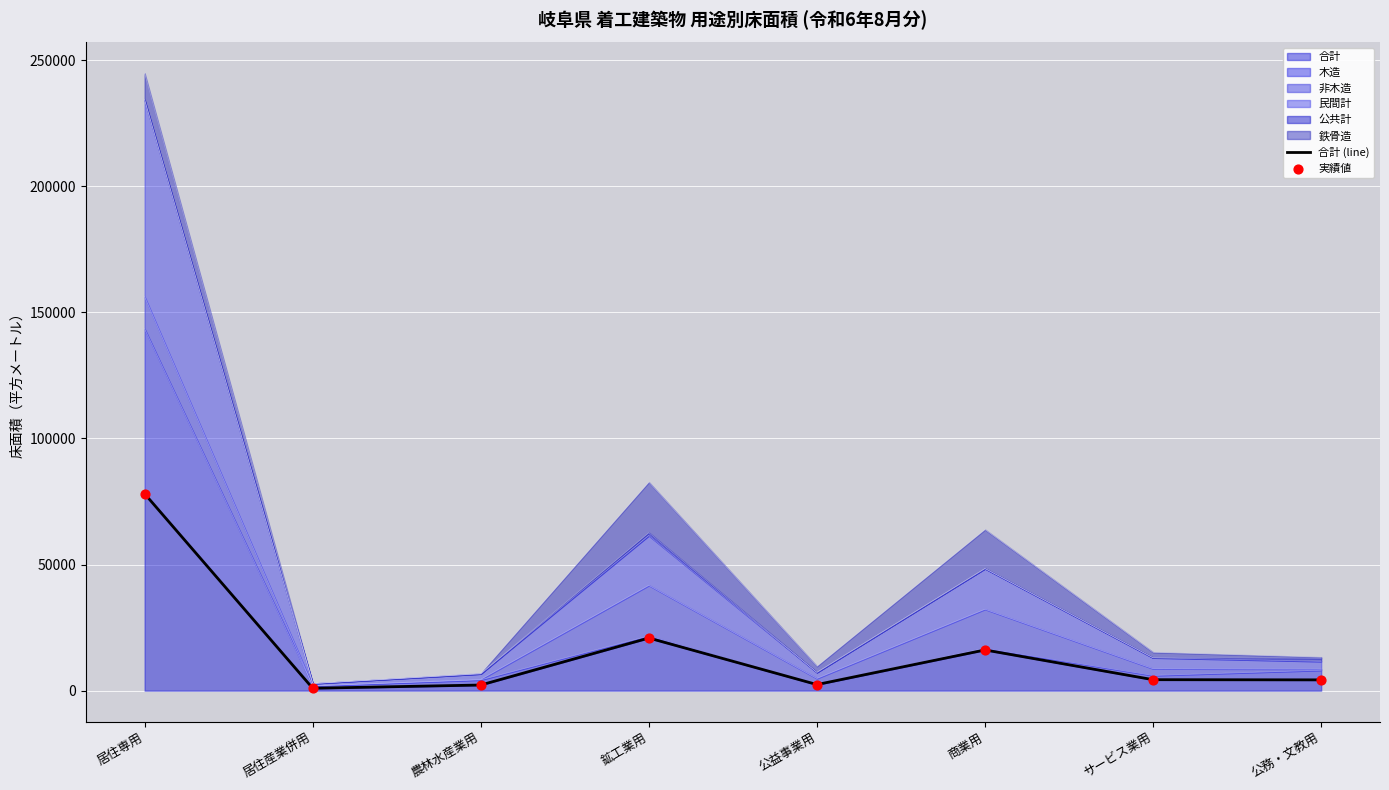

Which series contains the highest Y value?

合計 (line)